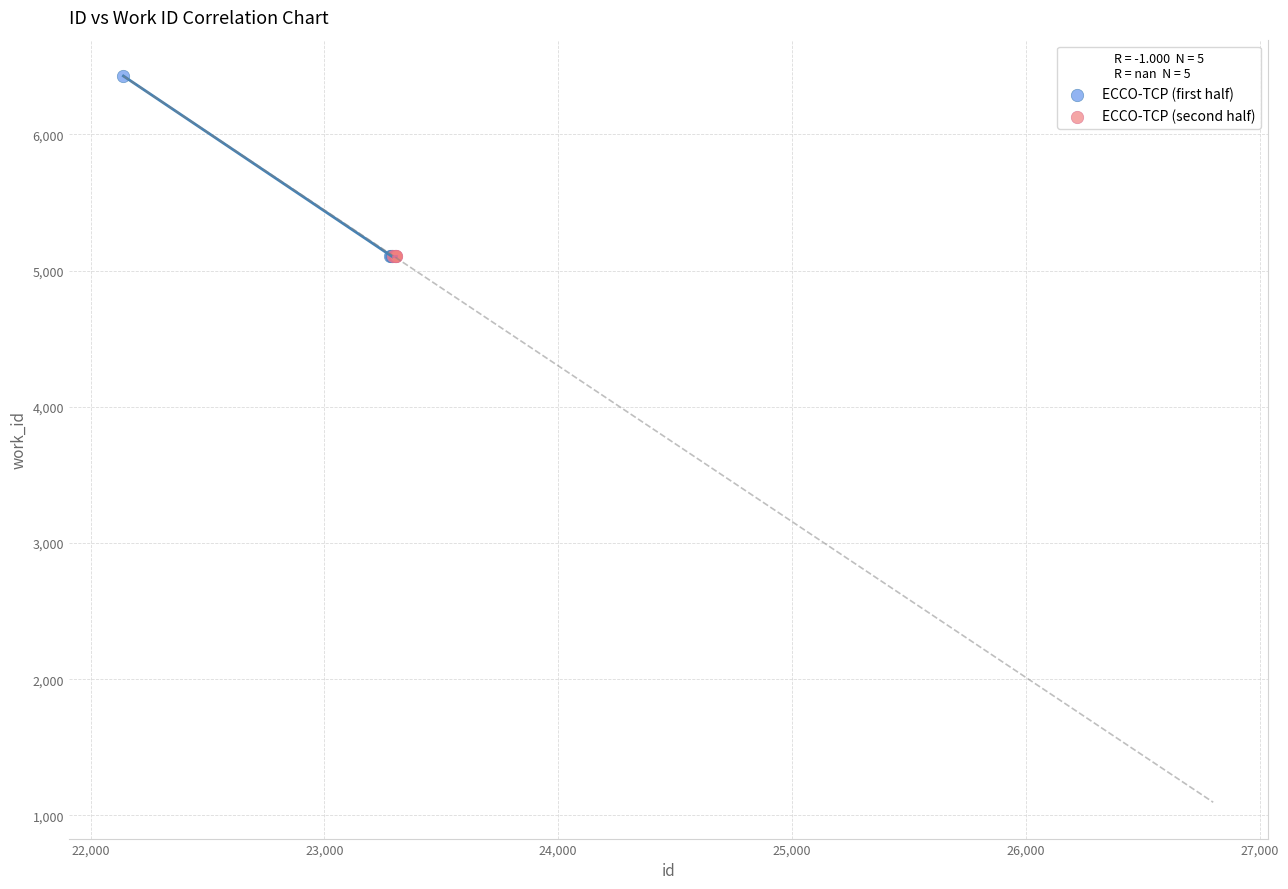

Which series reaches the maximum Y coordinate?

ECCO-TCP (first half)